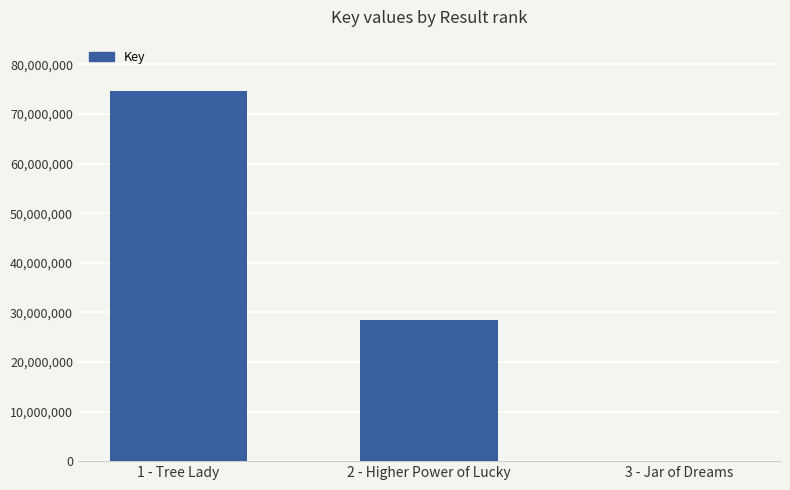

At which category does the chart reach its peak across all series?

1 - Tree Lady